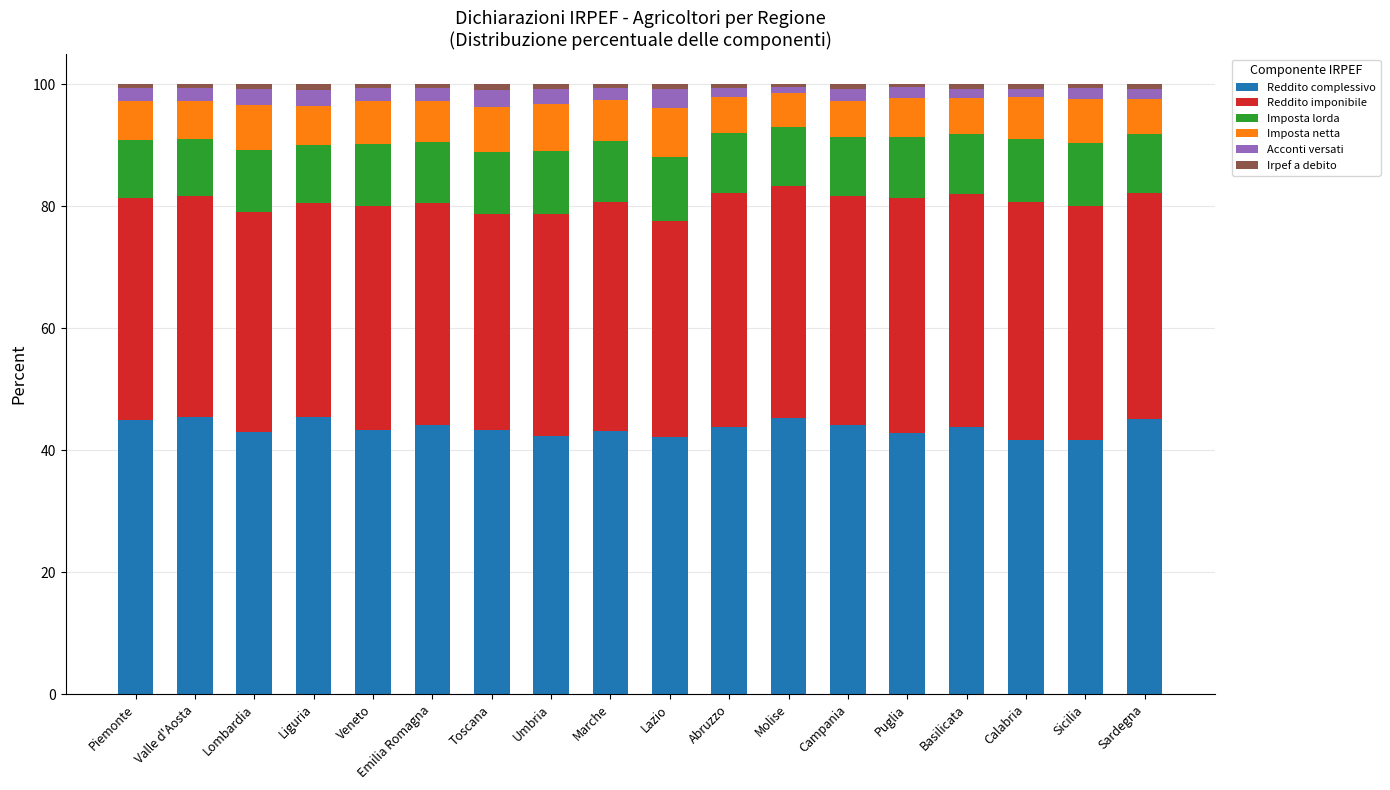

What is the highest value of the Reddito complessivo series?

45.5